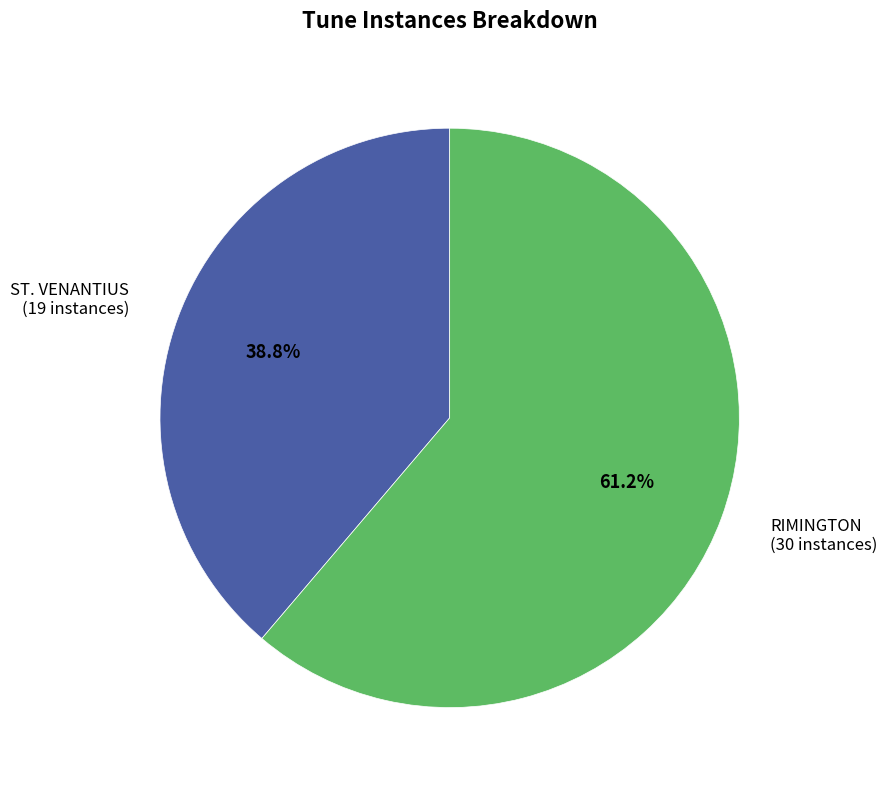

To the nearest percent, what is the difference between the RIMINGTON and ST. VENANTIUS slice percentages?

22%